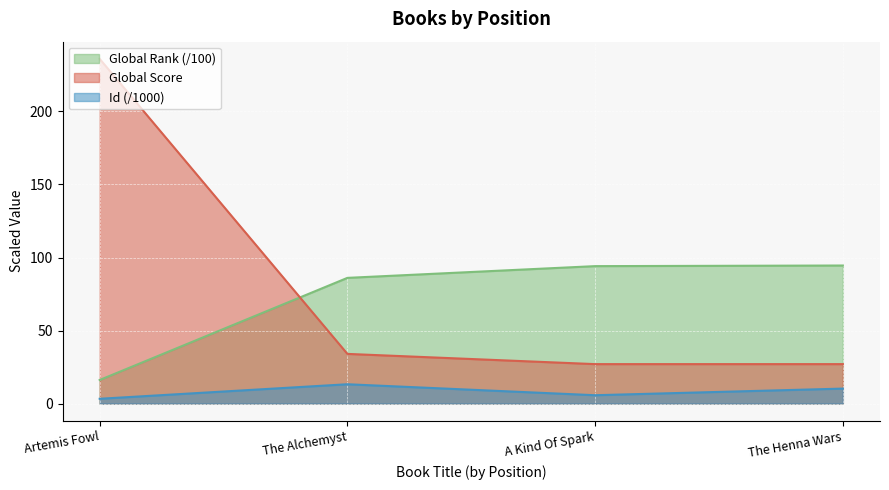

The Global Score series shows 63.2 at Artemis Fowl. True or false?

False